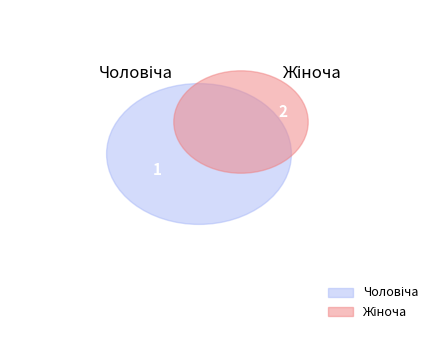

True or false: Жіноча accounts for 75% of the total.

False